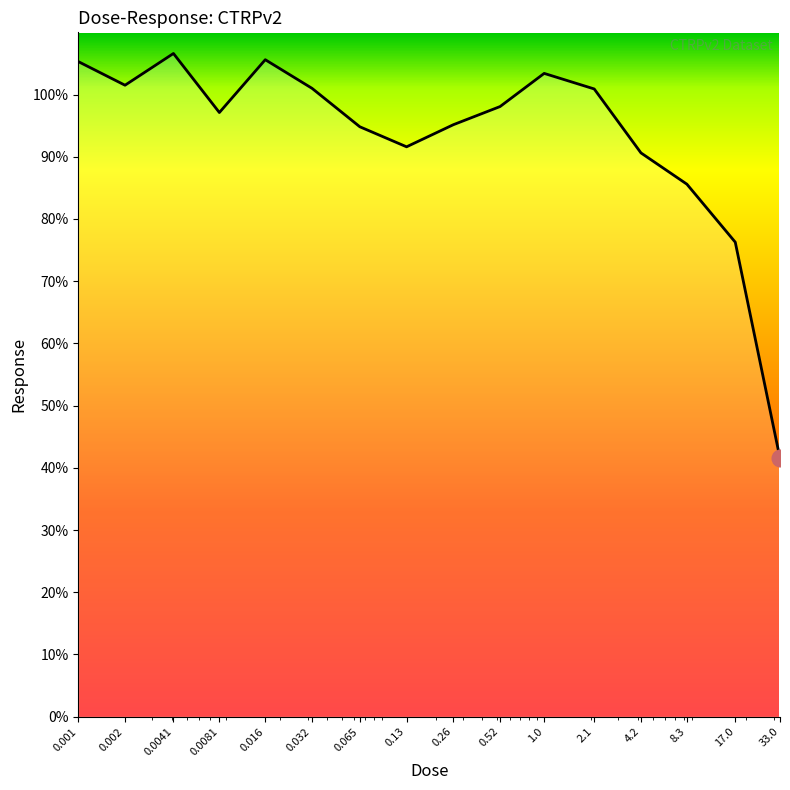

What is the difference between the maximum and minimum values?

65.1